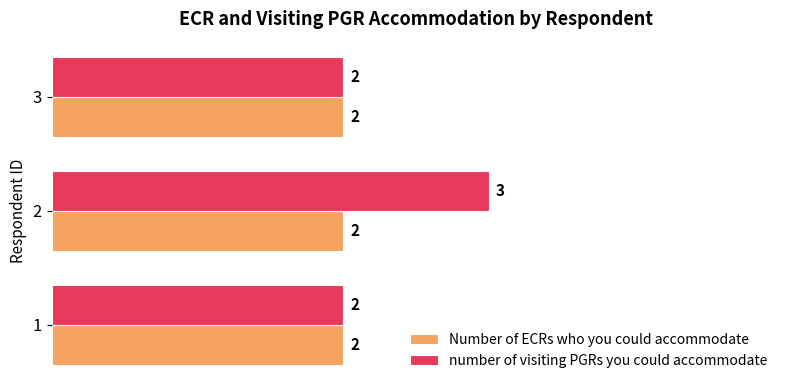

What is the sum of the number of visiting PGRs you could accommodate values at 3 and 1?

4